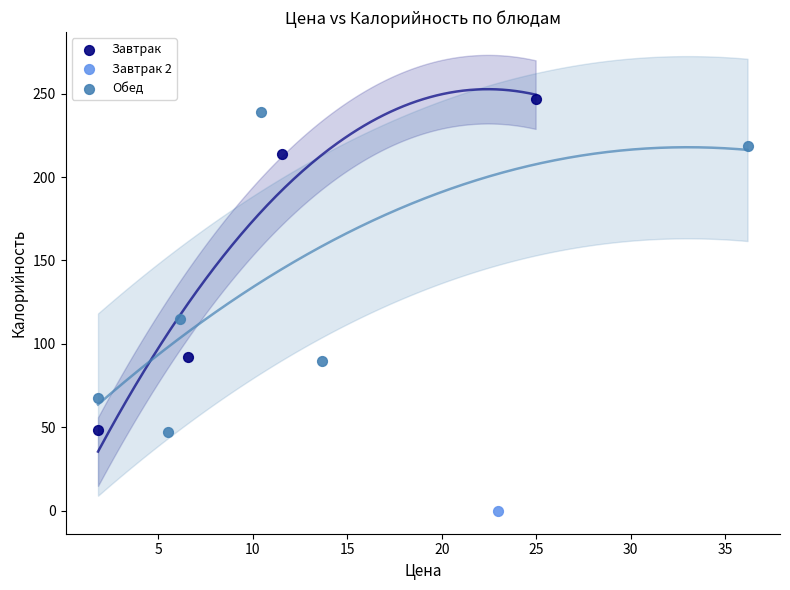

Which series reaches the maximum Y coordinate?

Завтрак